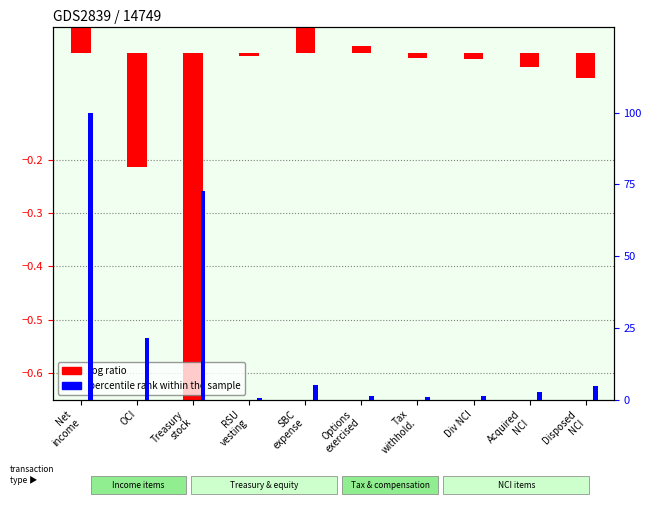

True or false: log ratio has a value of -0.1 at OCI.

False